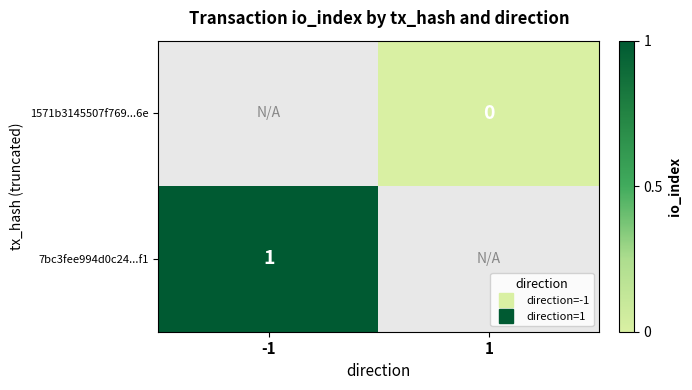

Rank the series at -1 from highest to lowest value.

7bc3fee994d0c24...f1, 1571b3145507f769...6e